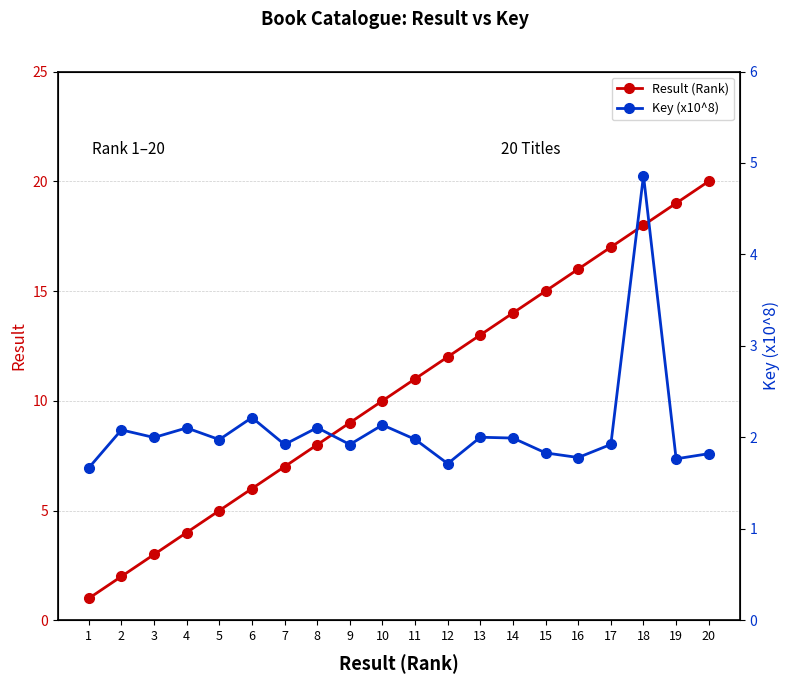

Where is the first local minimum for Key (x10^8)?

3